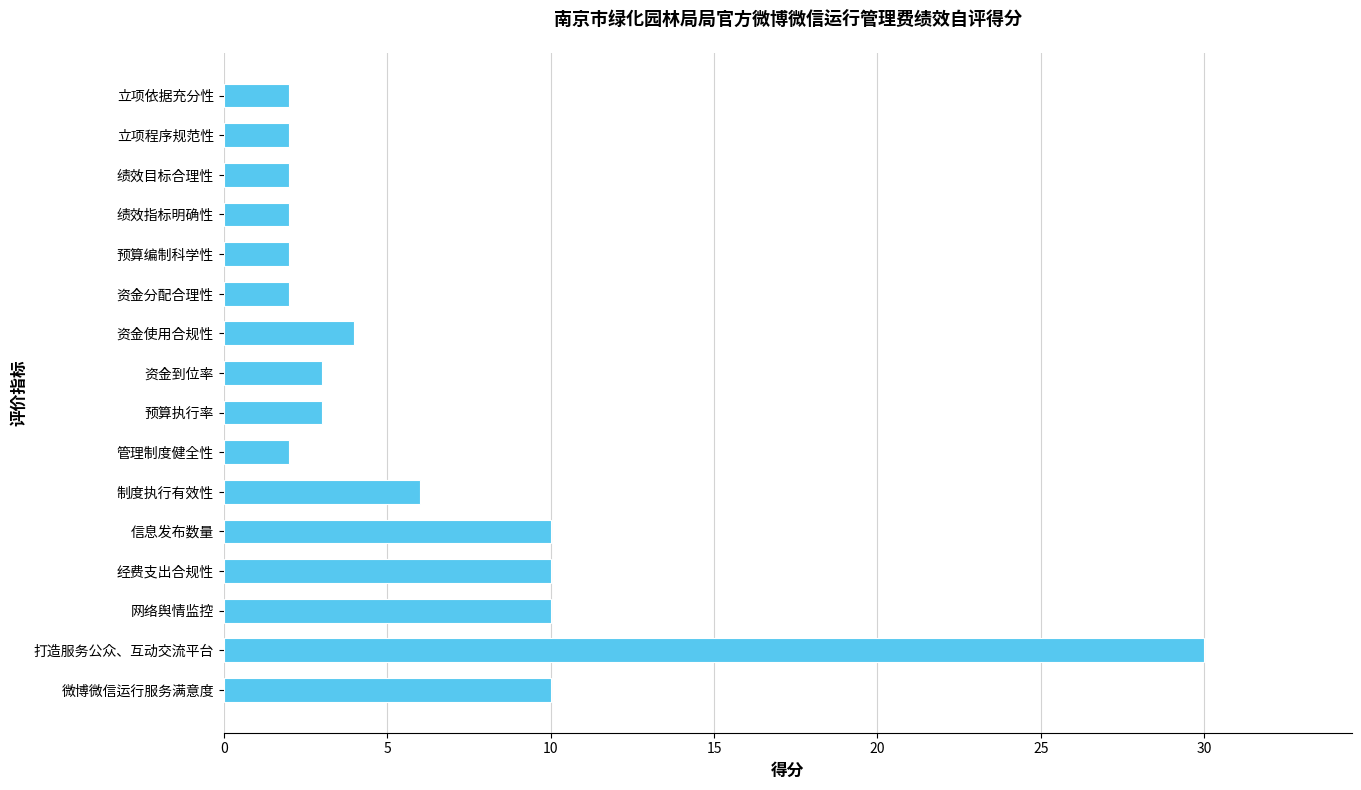

The value at 立项程序规范性 is 2. True or false?

True